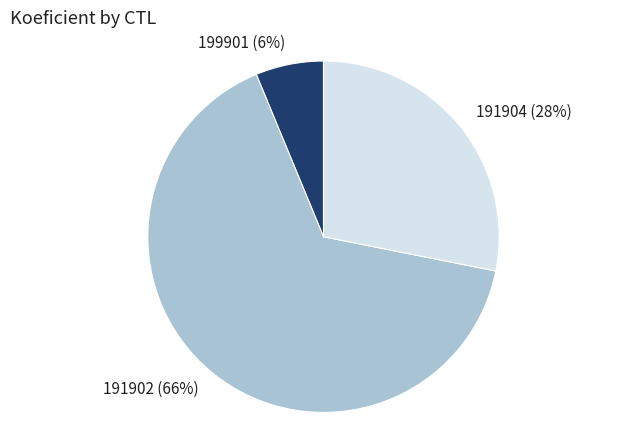

To the nearest percent, what percentage of the pie is 191902?

66%